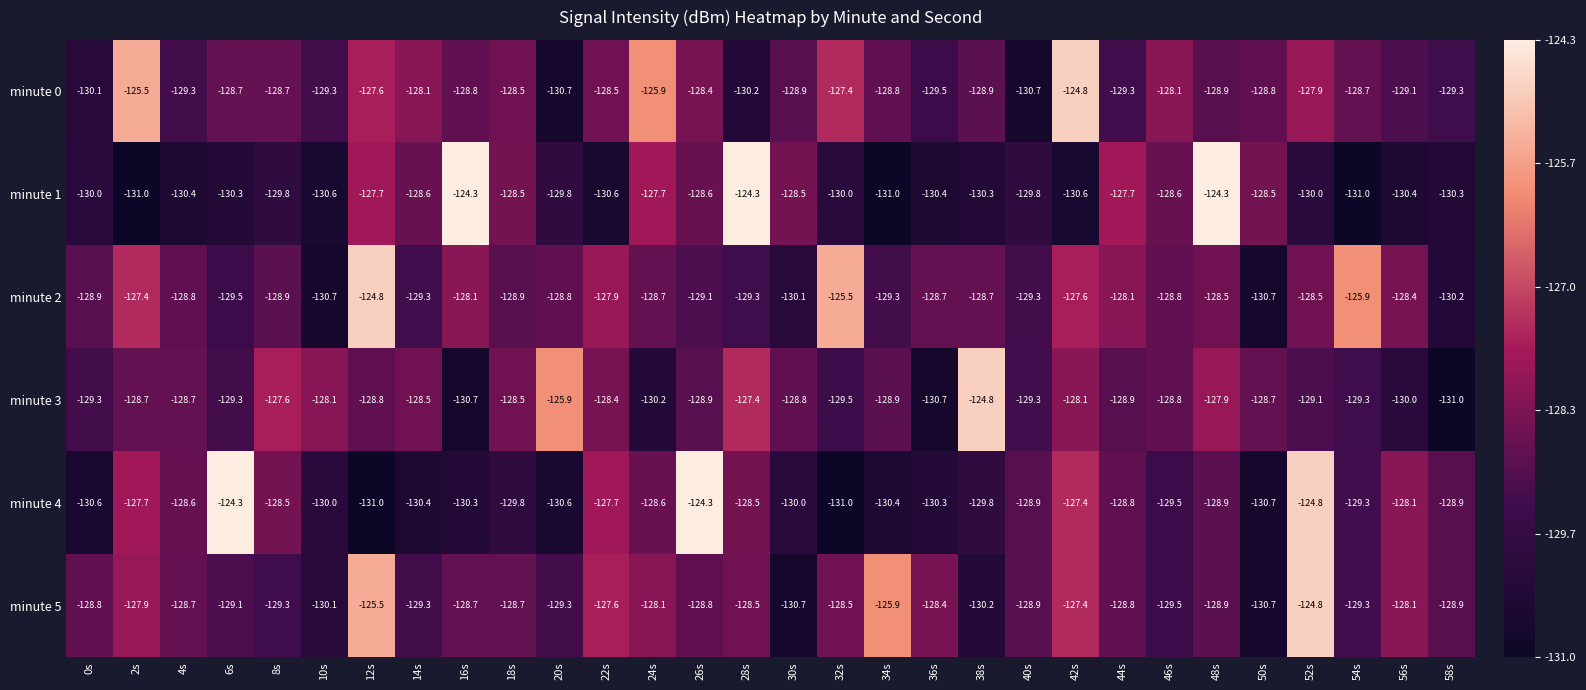

What is the minimum value for minute 3?

-131.0